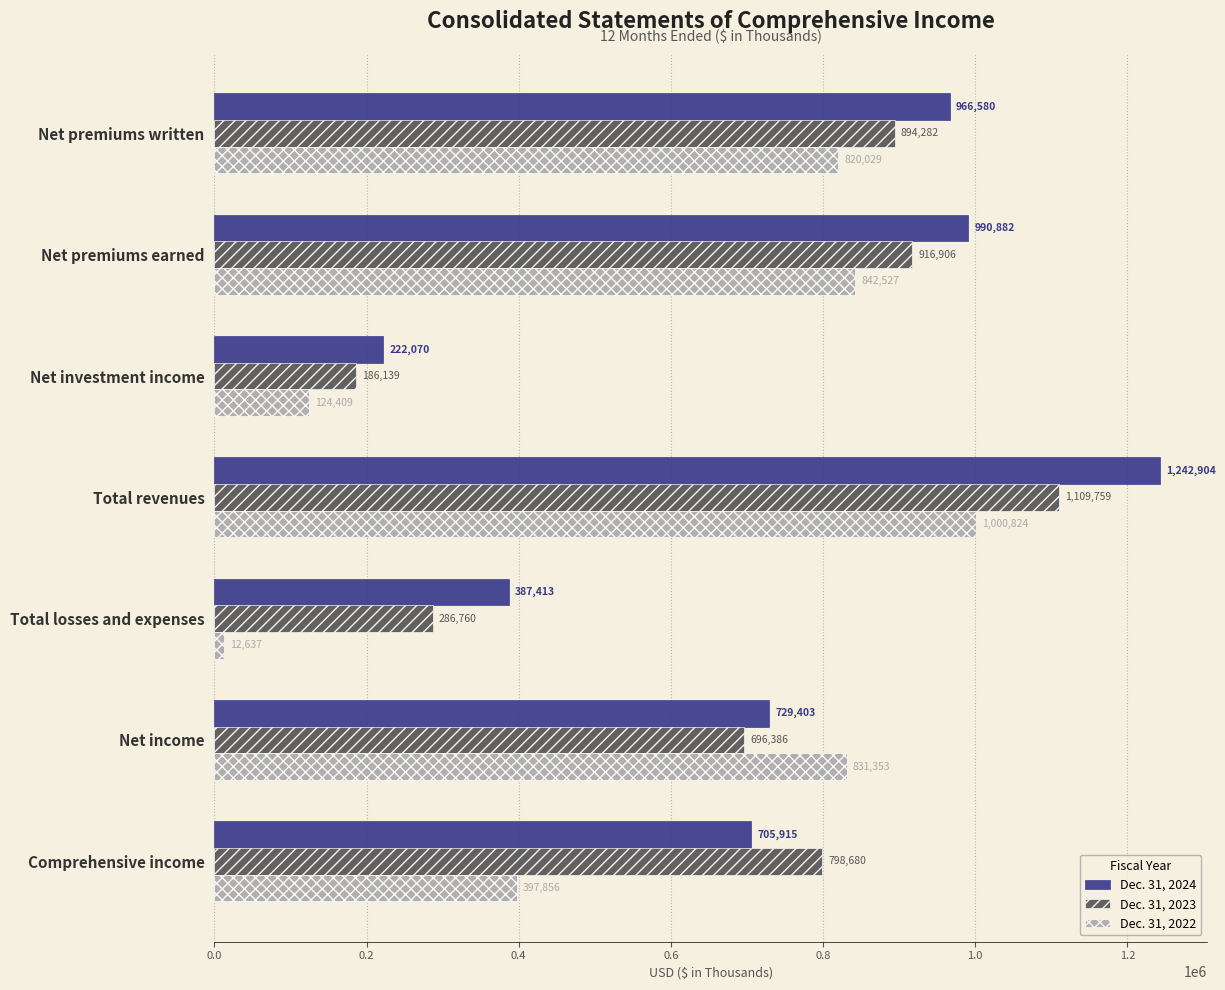

The Dec. 31, 2024 series shows 729403 at Net income. True or false?

True